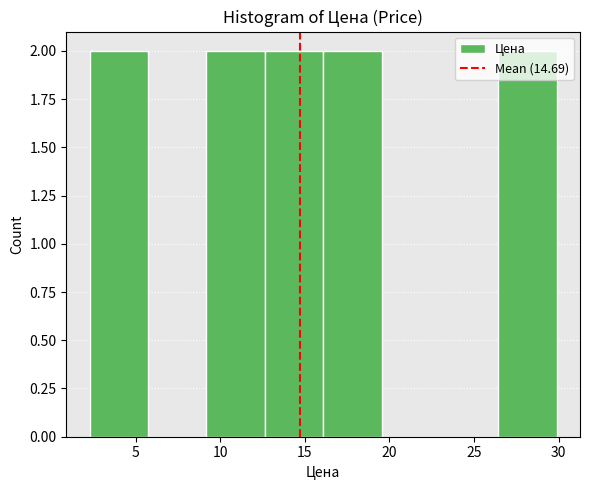

Reading left to right, transcribe this chart: for each bar, give the range it covers on the x-axis and its height. Neither the bar edges nor the heights are printed on the chart, so give them approximately, as read against the axes.

2.5 to 5.5: 2
5.5 to 9.0: 0
9.0 to 12.5: 2
12.5 to 16.0: 2
16.0 to 19.5: 2
19.5 to 23.0: 0
23.0 to 26.5: 0
26.5 to 30.0: 2